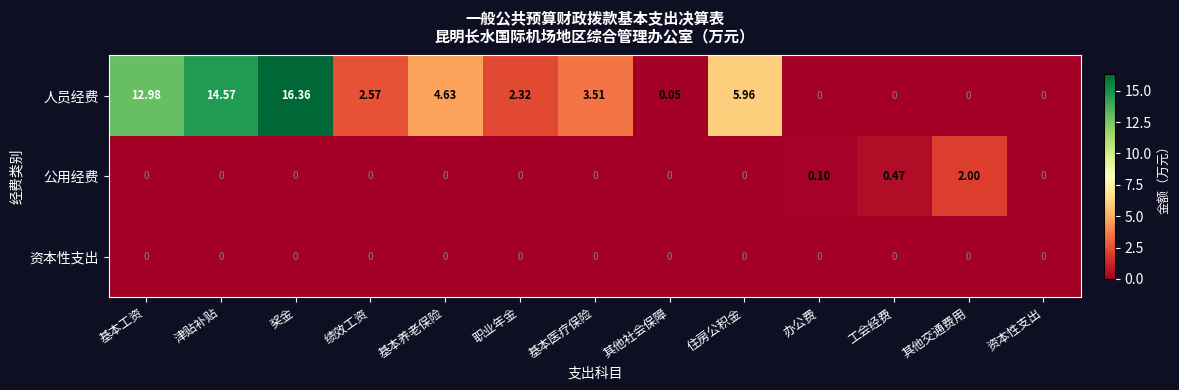

Which series has the largest range (max minus min)?

人员经费